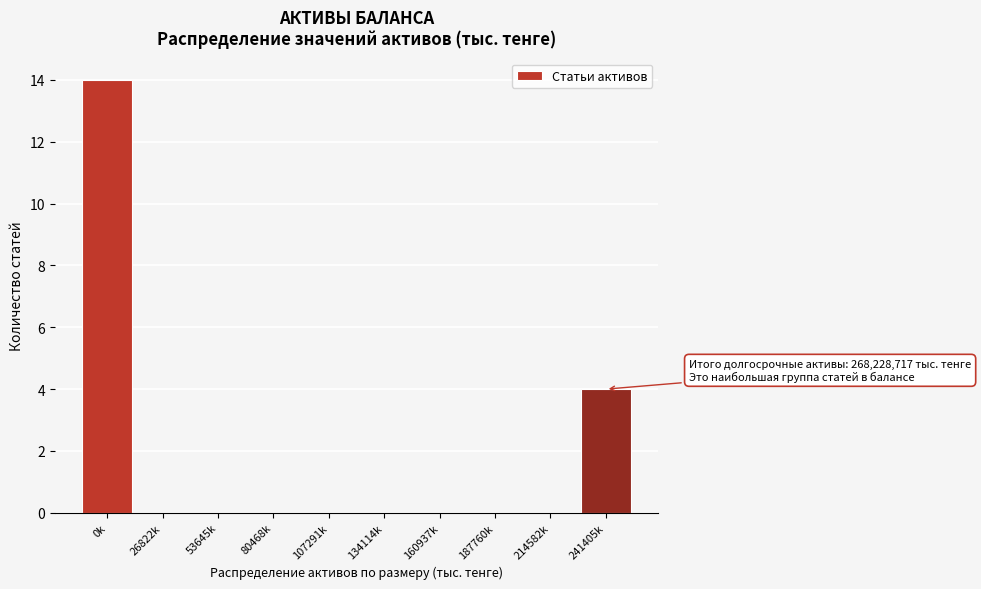

Reading left to right, what are all the values shown in this chart?

0k=14	26822k=0	53645k=0	80468k=0	107291k=0	134114k=0	160937k=0	187760k=0	214582k=0	241405k=4